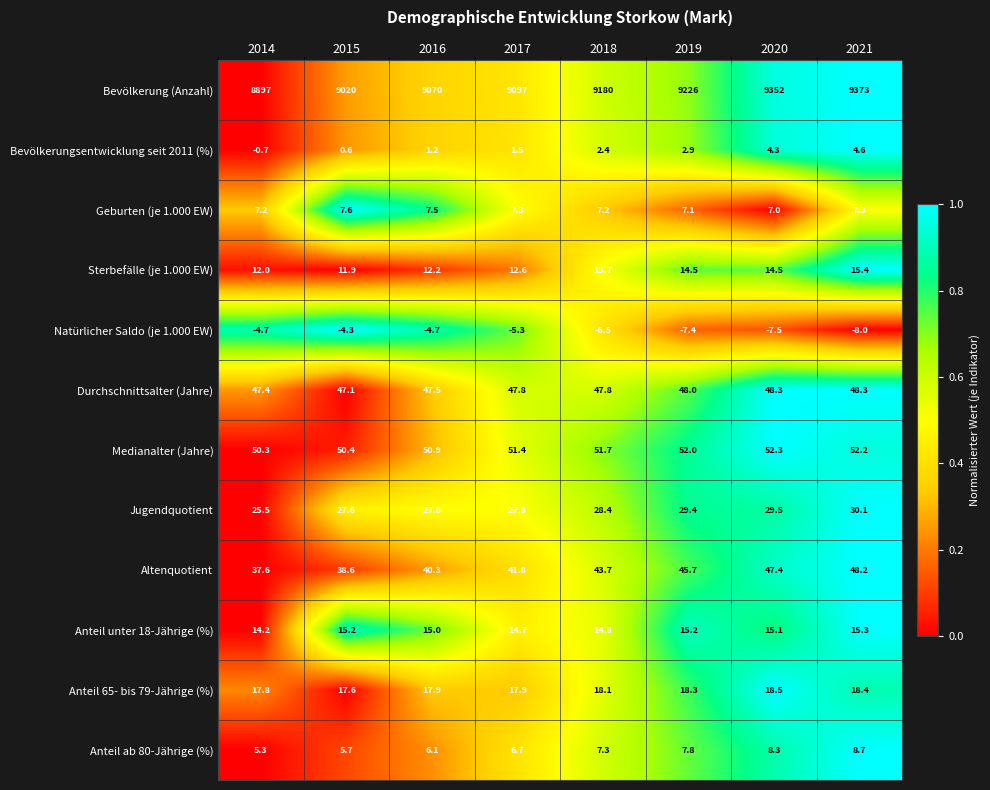

Which series changed the most between 2014 and 2017?

Bevölkerung (Anzahl)